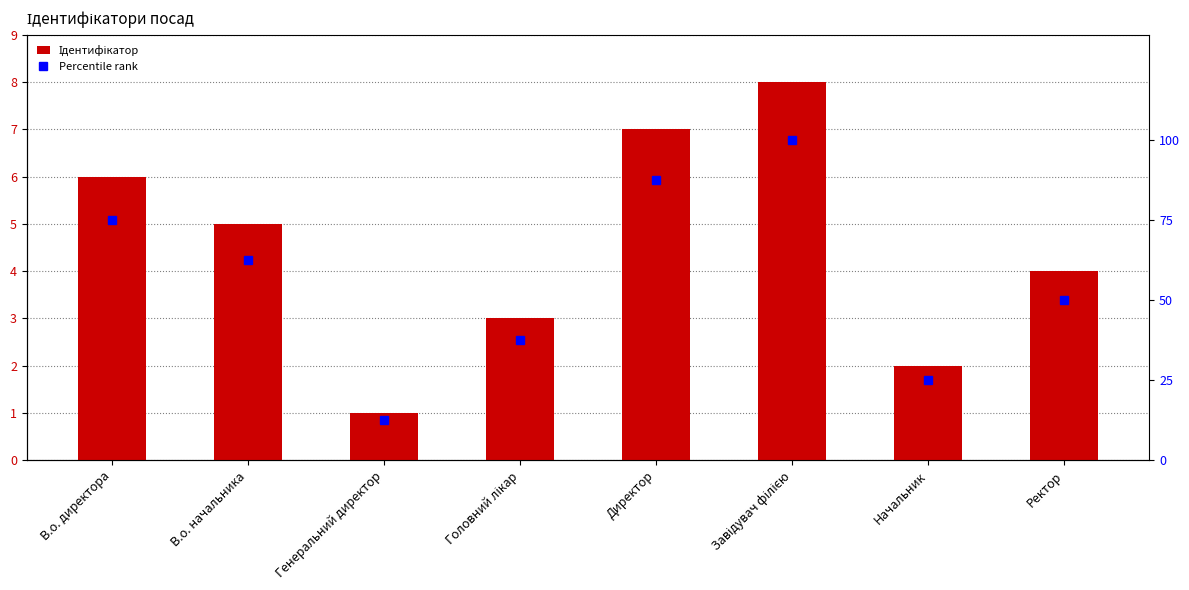

True or false: Ідентифікатор has a value of 2.5 at Директор.

False